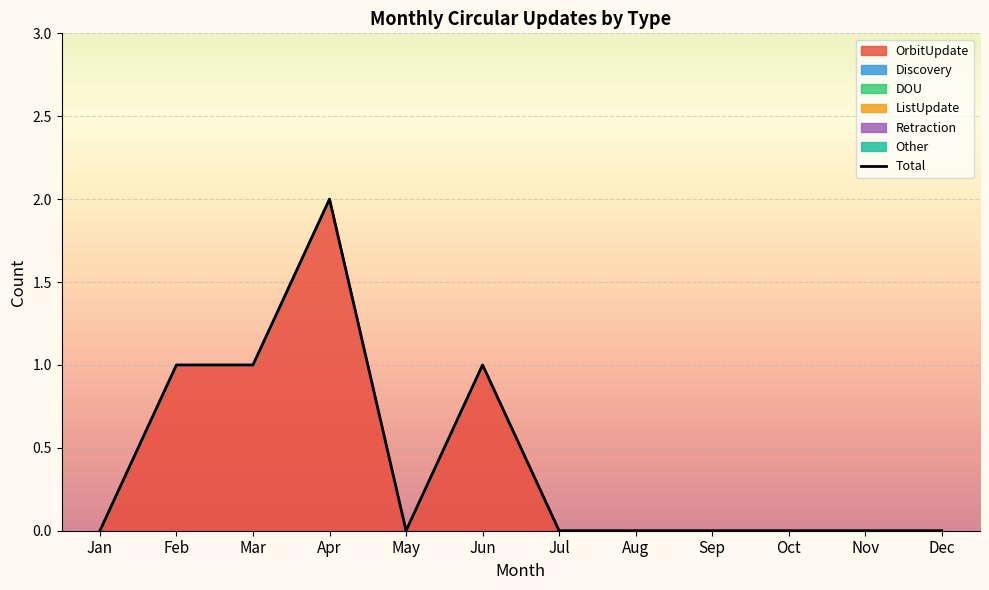

What is the sum of all values?

5